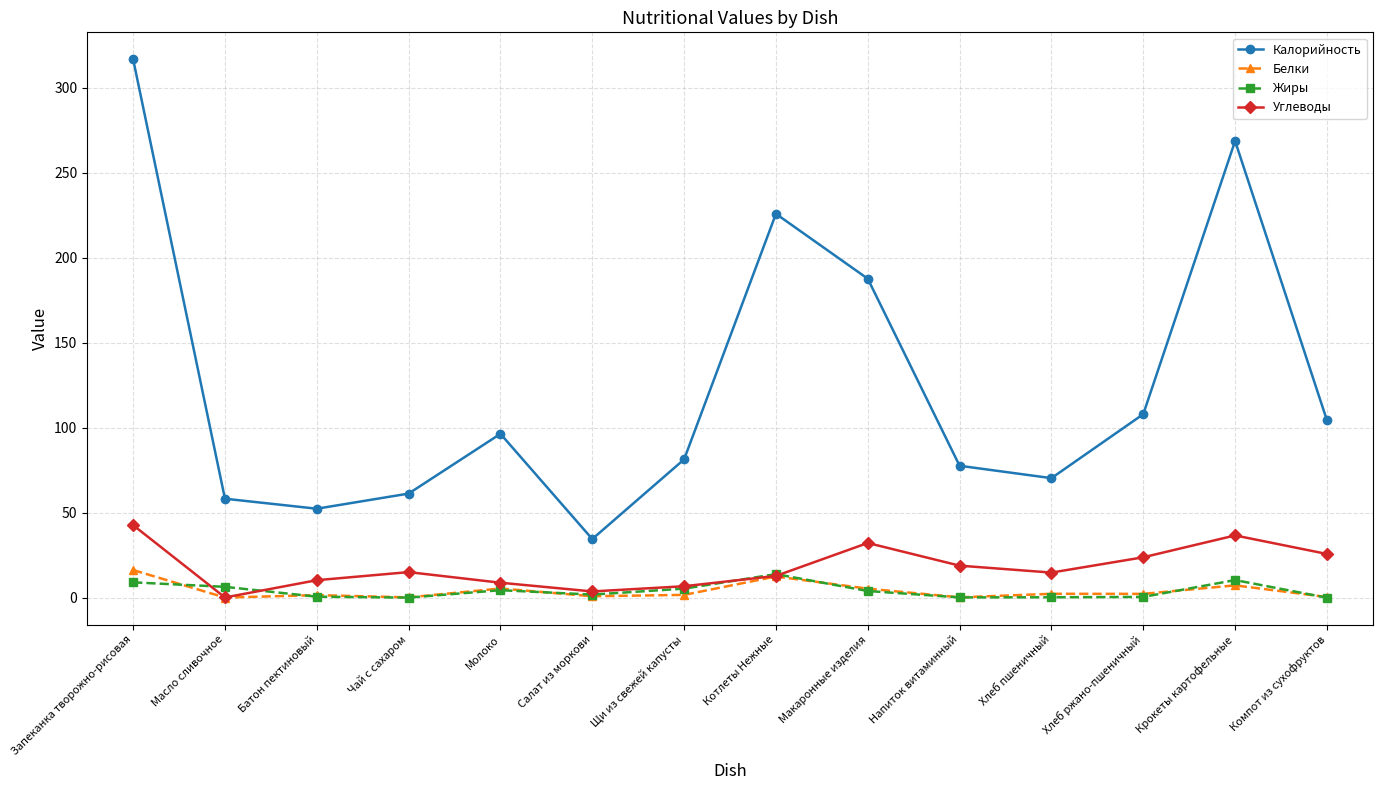

At which label does Калорийность first exceed 96?

Запеканка творожно-рисовая